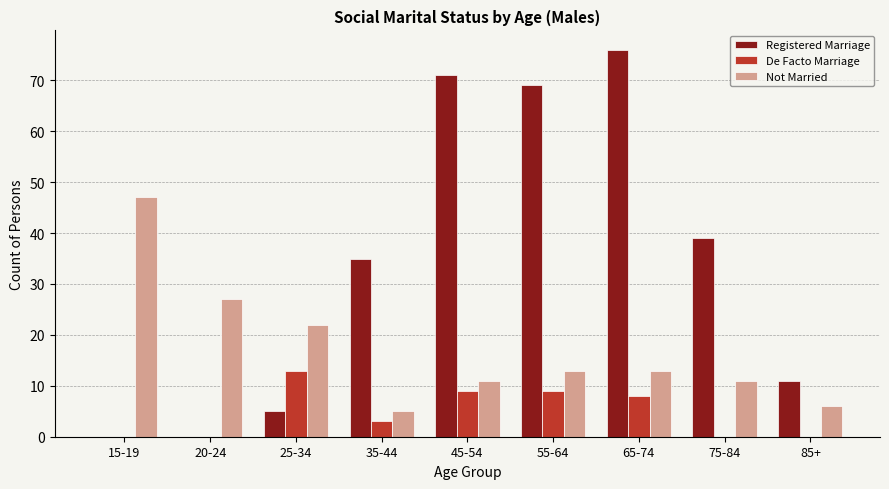

At which label is Registered Marriage closest to 38?

75-84